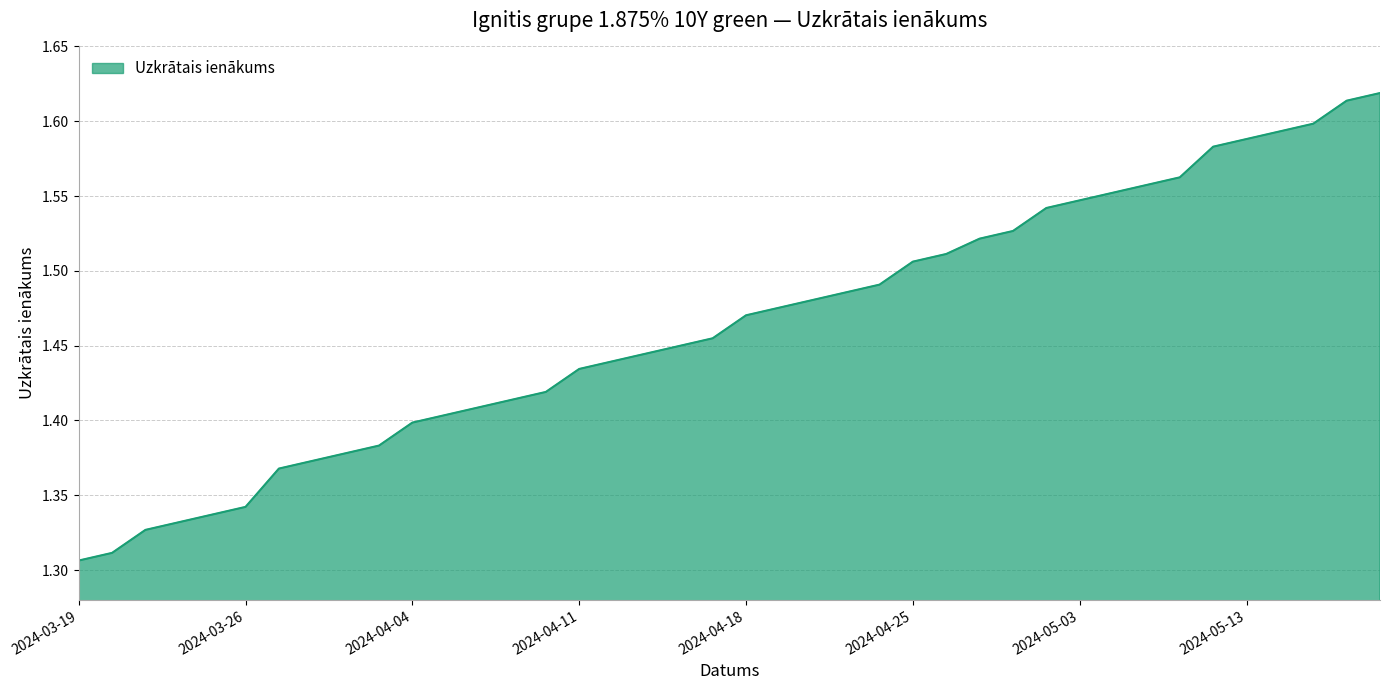

The chart shows a value of 1.4 at 2024-04-04. True or false?

True